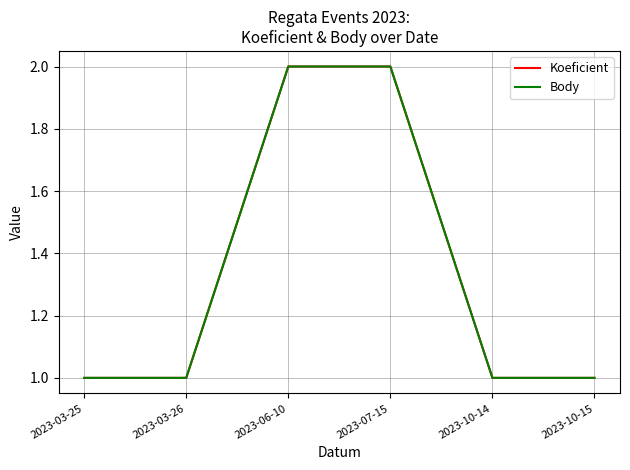

Does the chart have visible grid lines?

Yes